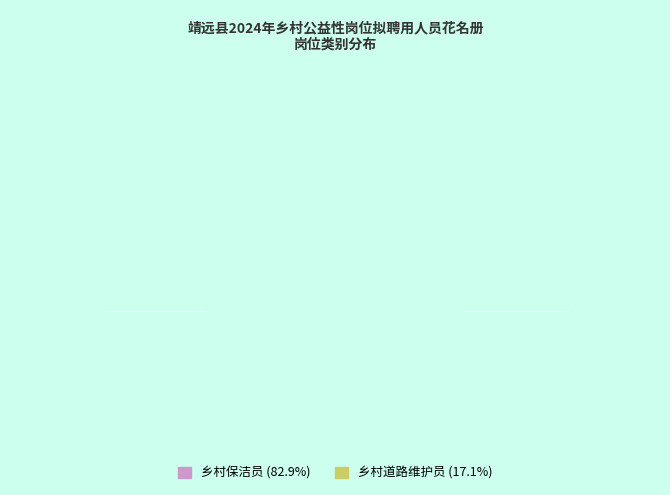

True or false: 乡村道路维护员 accounts for 17% of the total.

True